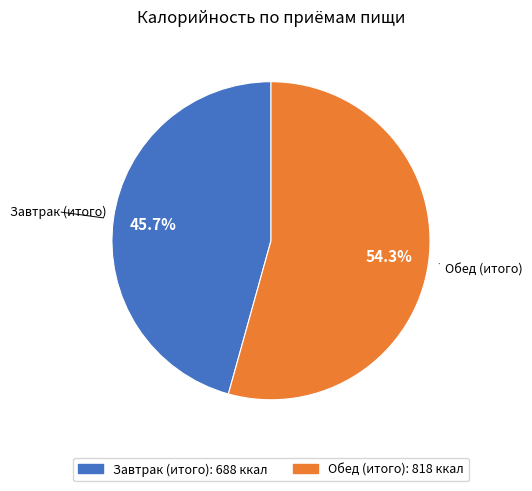

To the nearest percent, what is the difference between the largest and smallest slice percentages?

9%